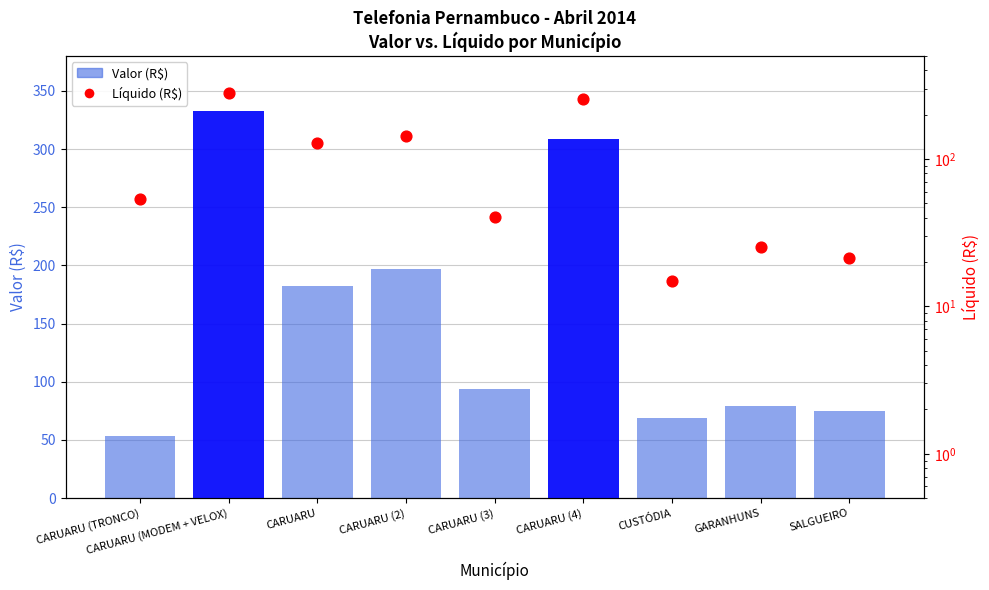

At how many categories does at least one series exceed 85?

5